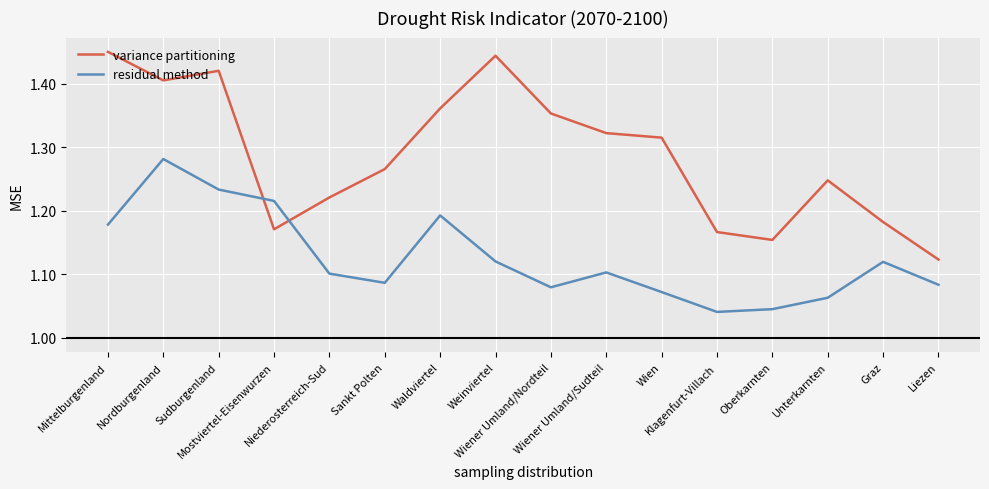

Count the number of data series in this chart.

2